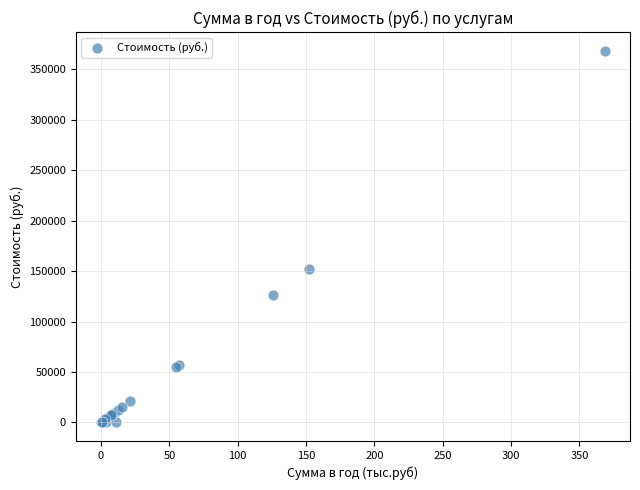

What Y value in the scatter plot is closest to 184279?

151811.2